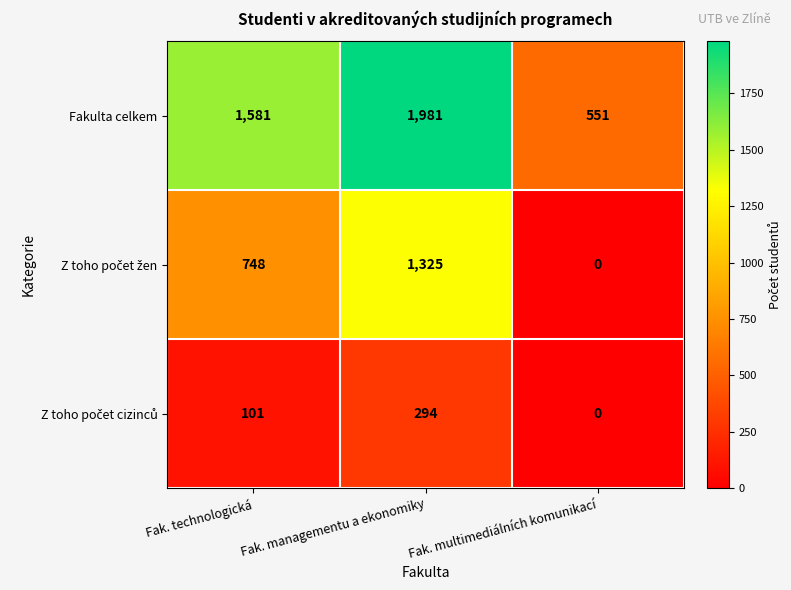

At how many categories does at least one series exceed 233?

3